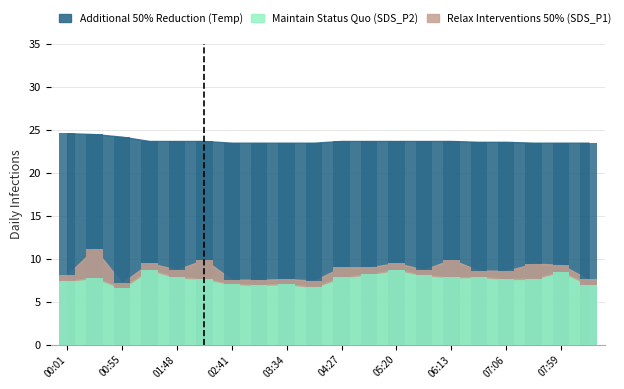

Which series has the largest total across all categories?

Additional 50% Reduction (Temp)